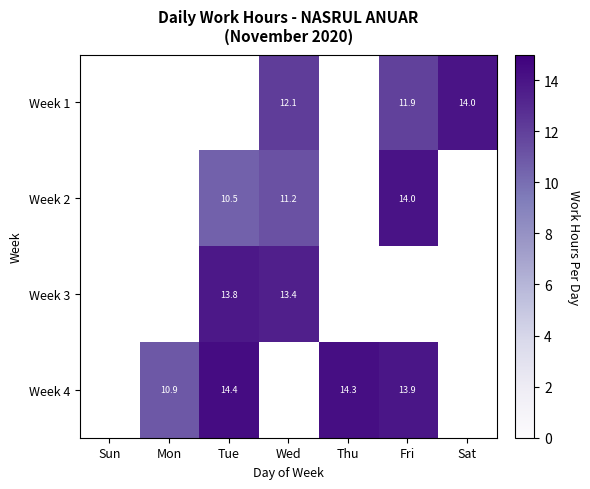

Where does the Week 2 series first go above 11?

Wed